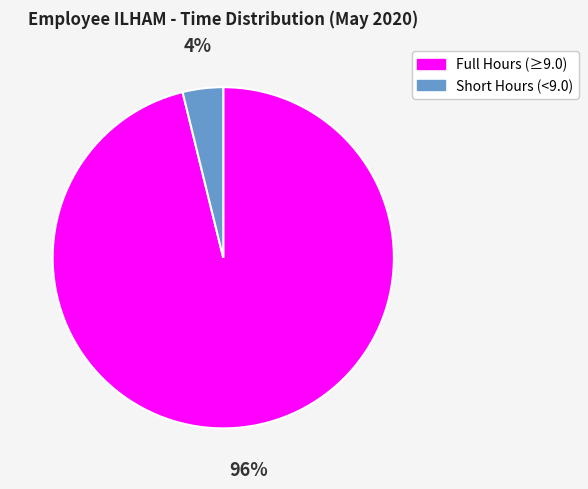

Do Full Hours (≥9.0) and Short Hours (<9.0) together represent more than half of the pie?

Yes